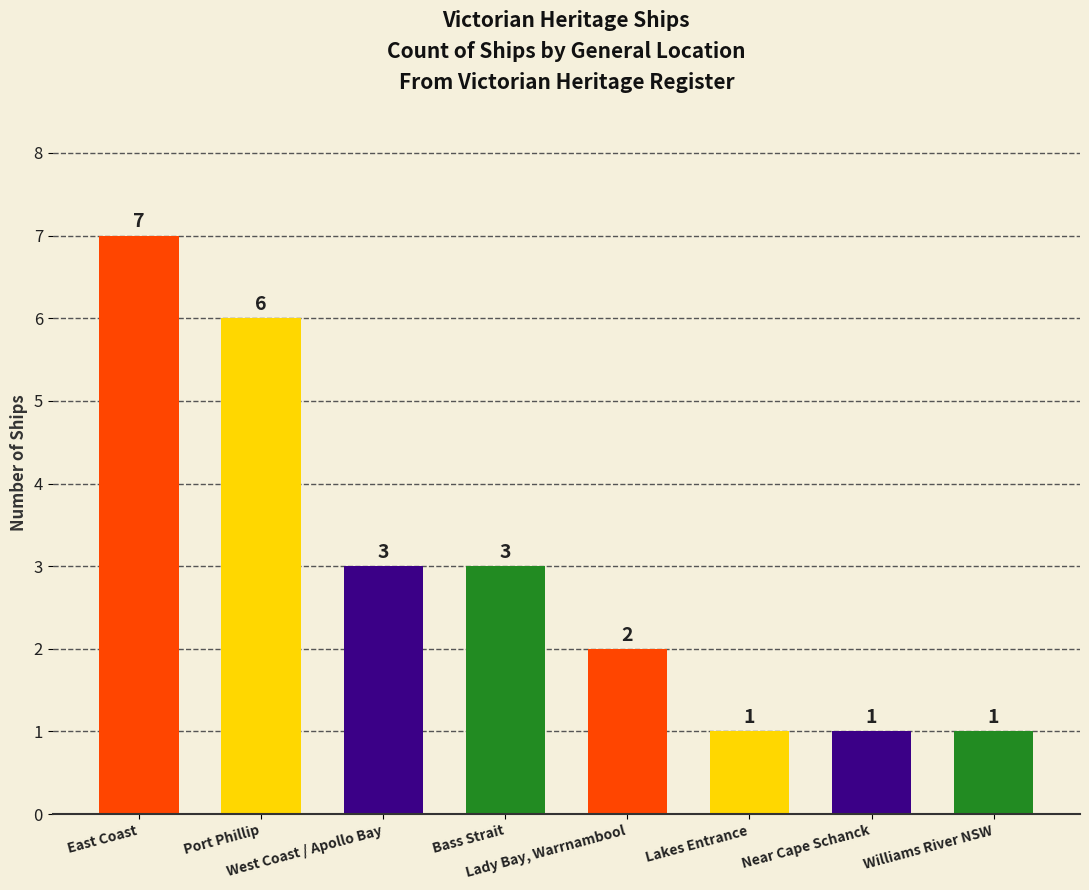

What is the change in value from Bass Strait to Williams River NSW?

-2